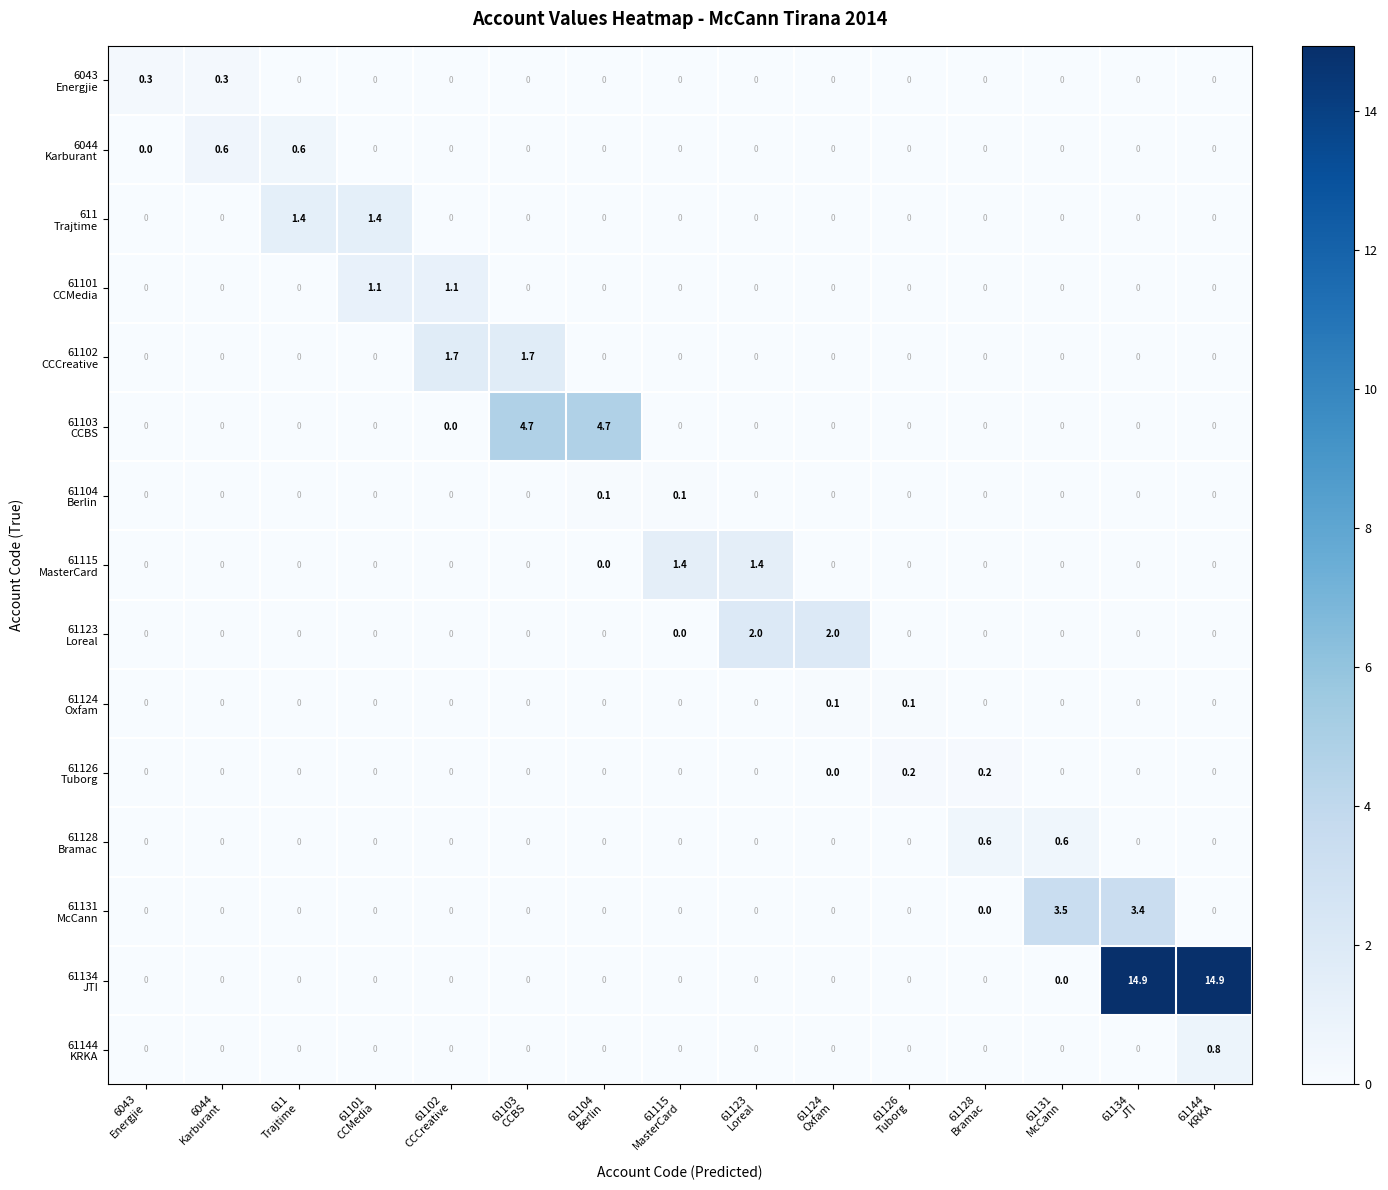

What is the maximum value shown in the chart?

14.9